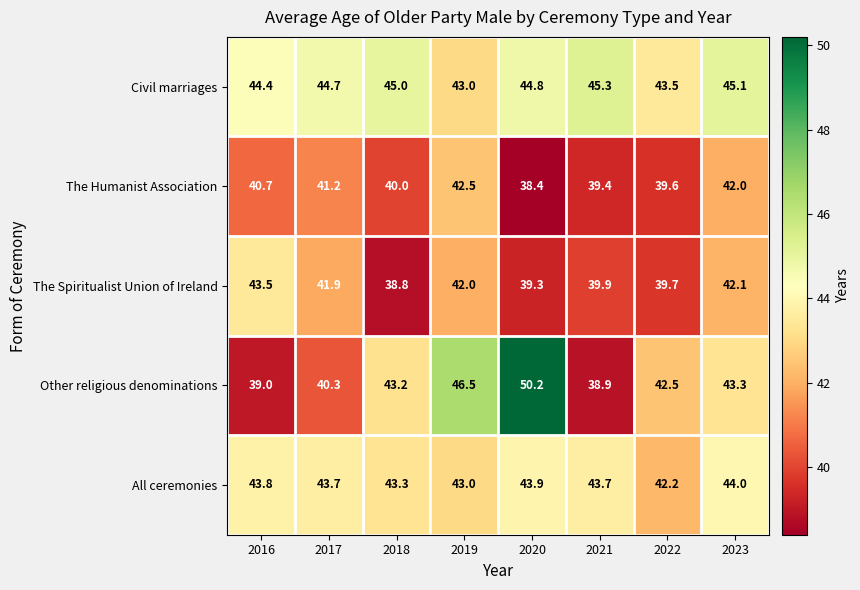

What is the total value across all series at 2023?

216.5